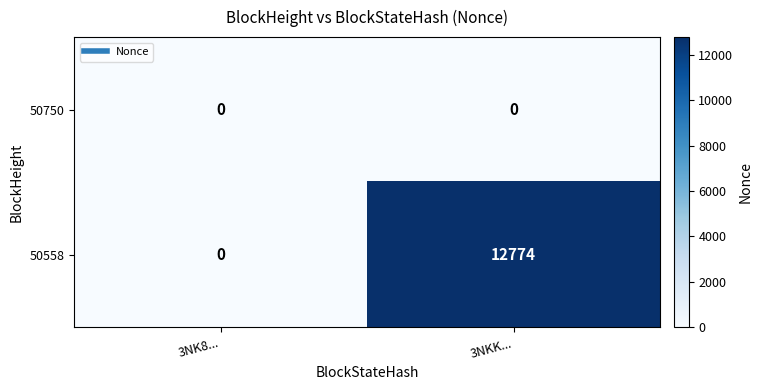

What is the difference between the 50558 values at 3NK8... and 3NKK...?

12774